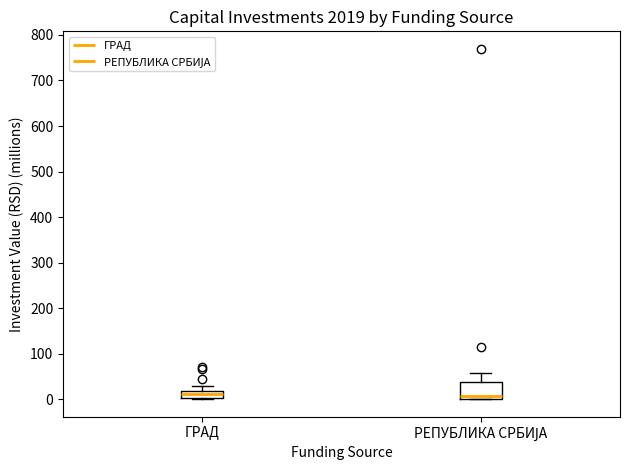

Reading left to right, transcribe this box plot: for each box, give where its median line is, the range the box spans, and where its two whiskers end, as read against the y-axis. The values are not printed on the chart, so give them approximately, as read against the axis.

ГРАД: median 10, box 0 to 20, whiskers 0 to 30
РЕПУБЛИКА СРБИЈА: median 10, box 0 to 40, whiskers 0 to 60